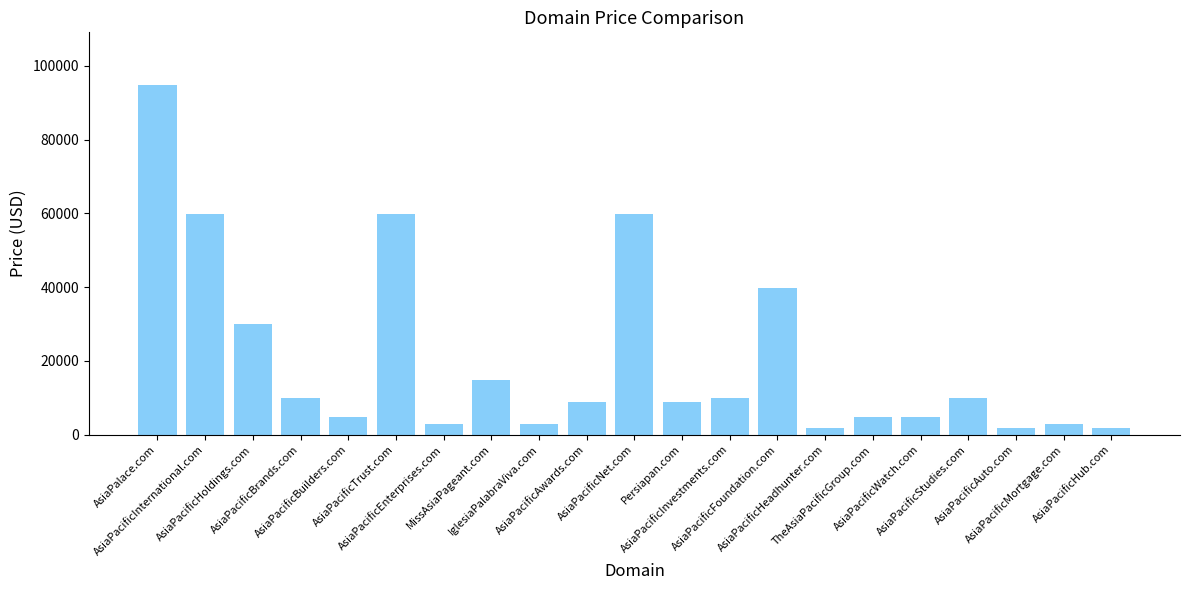

What is the label of the 9th bar from the right?

AsiaPacificInvestments.com